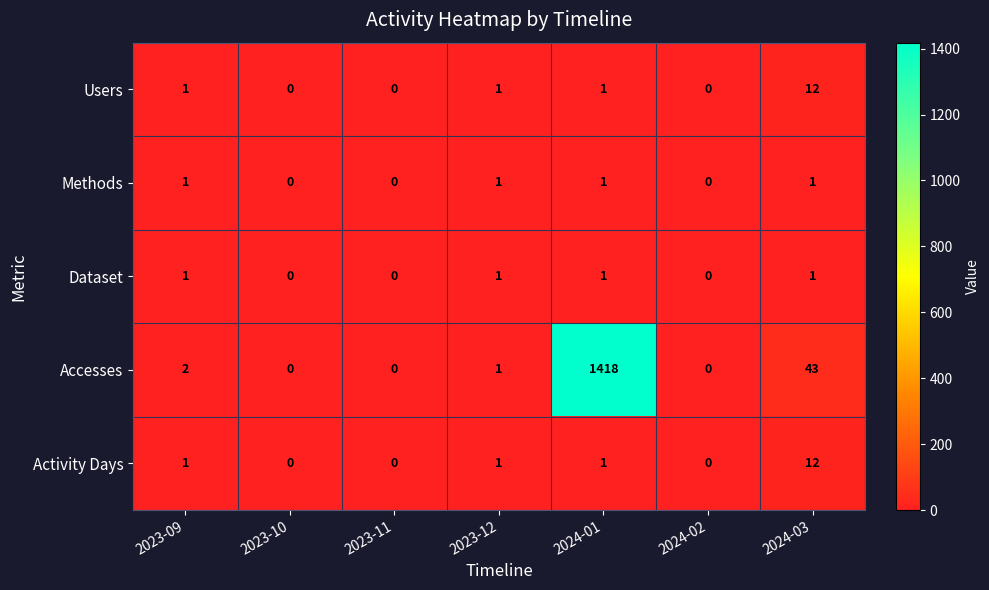

What is the highest value of the Activity Days series?

12